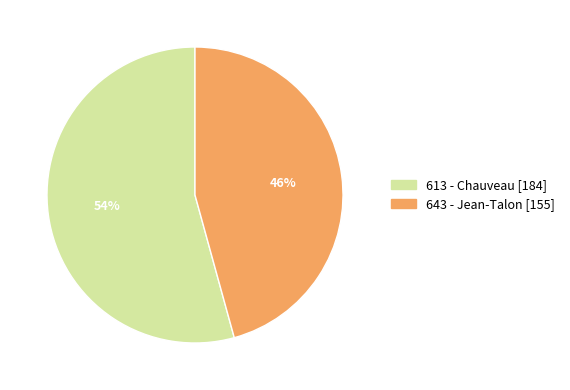

Rank the categories by value from highest to lowest.

613 - Chauveau, 643 - Jean-Talon